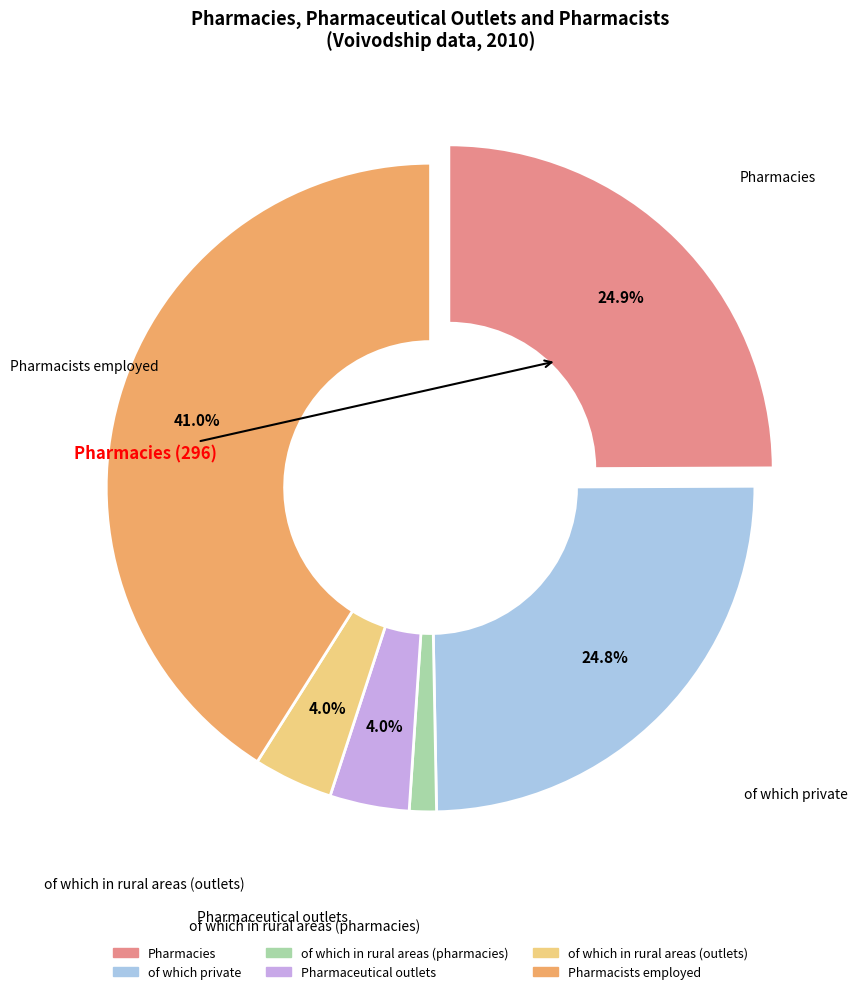

Does of which in rural areas (pharmacies) account for over 50% of the chart?

No